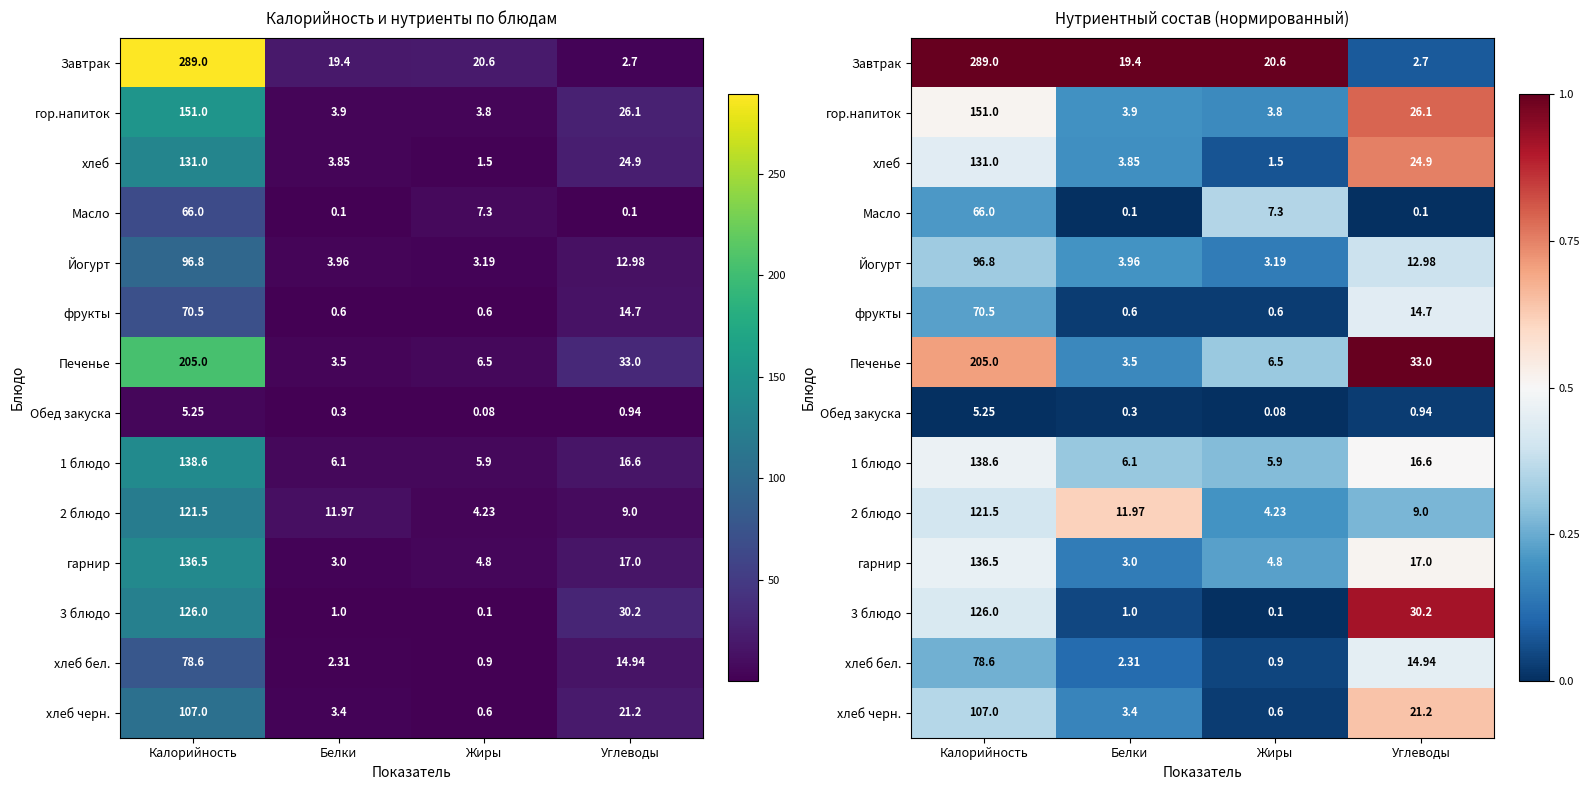

At Белки, list the series in order from smallest to largest.

Масло, Обед закуска, фрукты, 3 блюдо, хлеб бел., гарнир, хлеб черн., Печенье, хлеб, гор.напиток, Йогурт, 1 блюдо, 2 блюдо, Завтрак